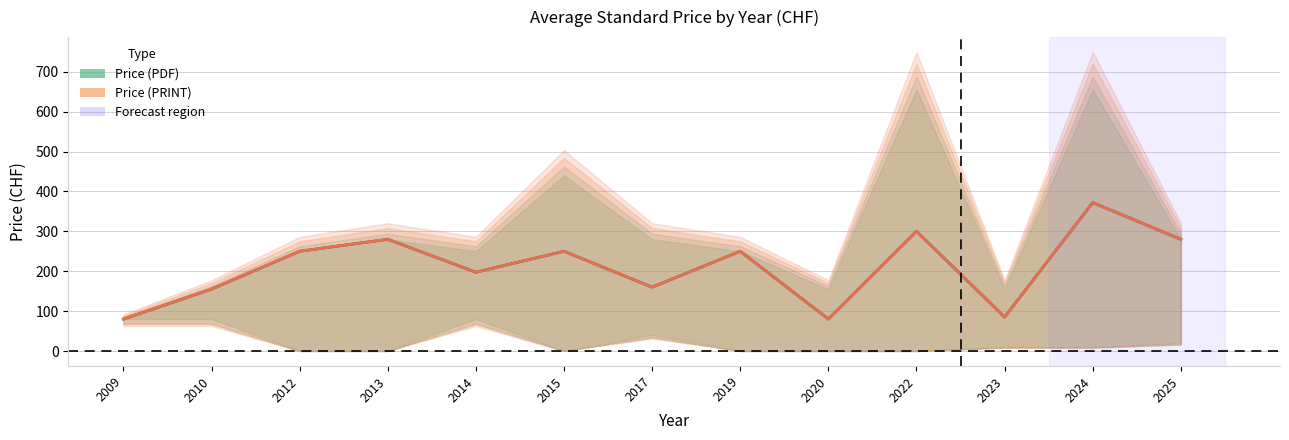

Does the chart display data point markers on the line(s)?

No